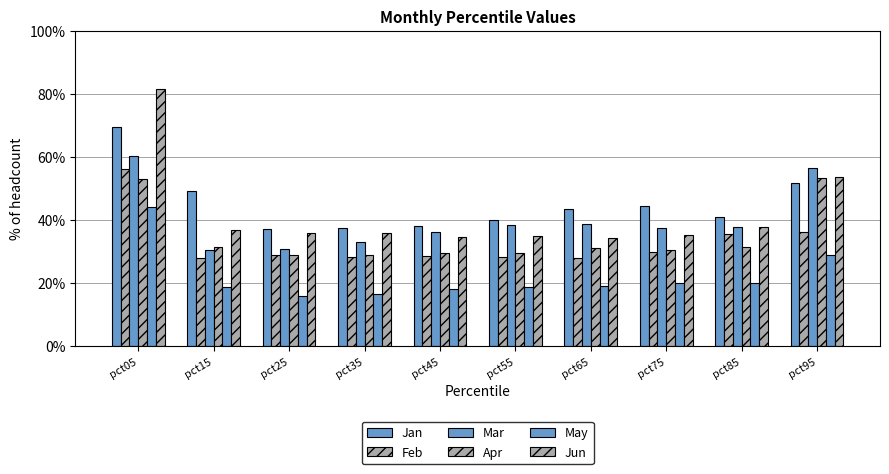

What is the greatest value displayed?

81.6